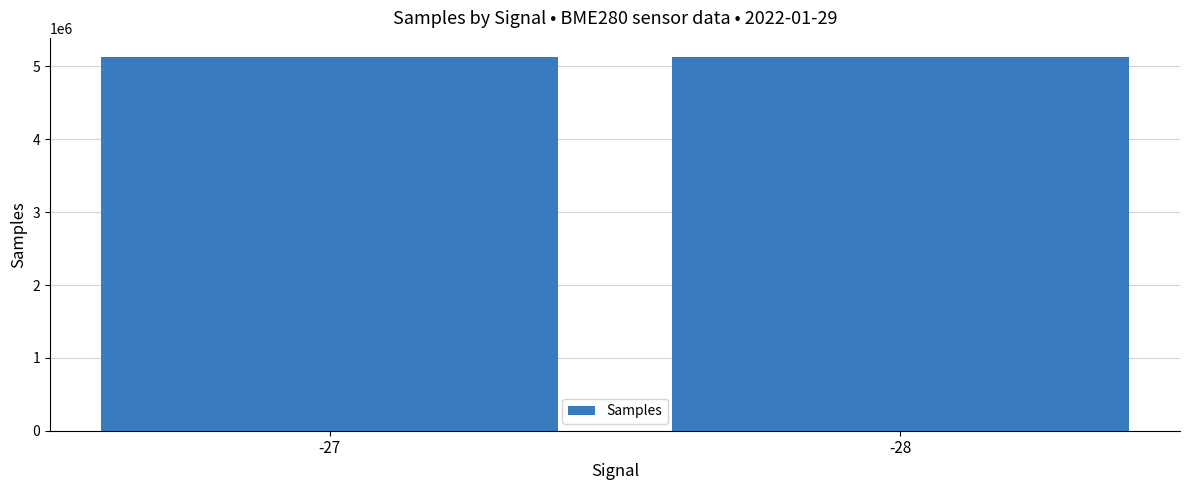

Is it true that the value at -28 is 1375474.2?

False